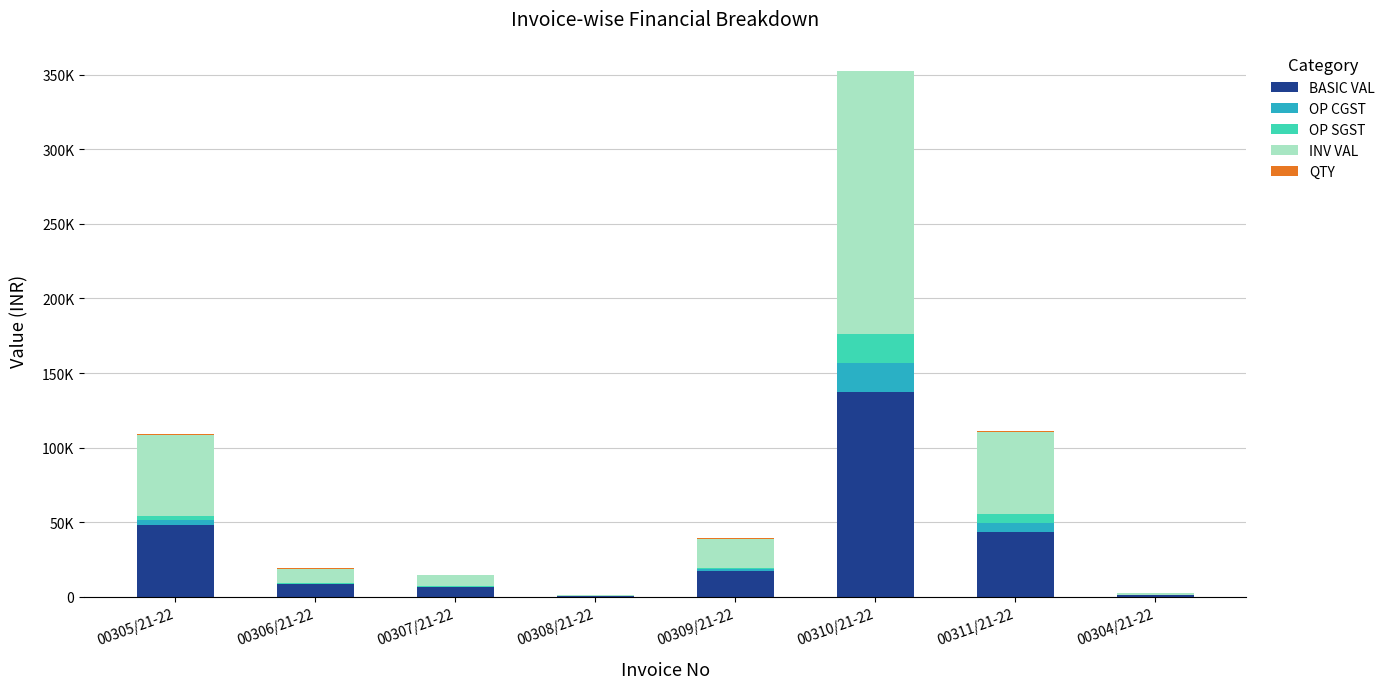

Rank the series at 00305/21-22 from highest to lowest value.

INV VAL, BASIC VAL, OP CGST, OP SGST, QTY